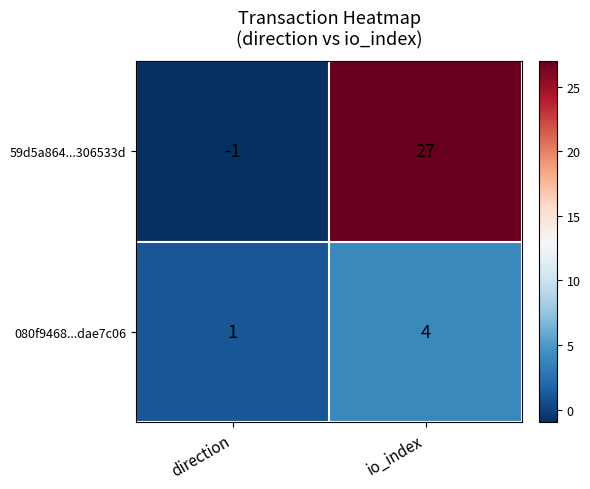

Reading left to right, list all the values displayed in this chart.

59d5a864...306533d: -1	27
080f9468...dae7c06: 1	4